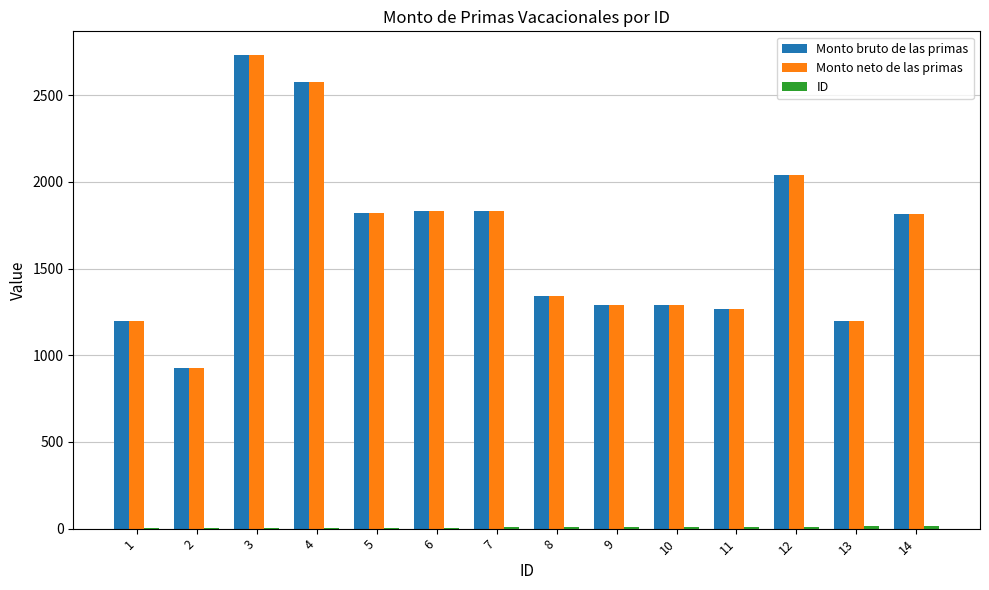

What is the sum of all Monto bruto de las primas values?

23148.2